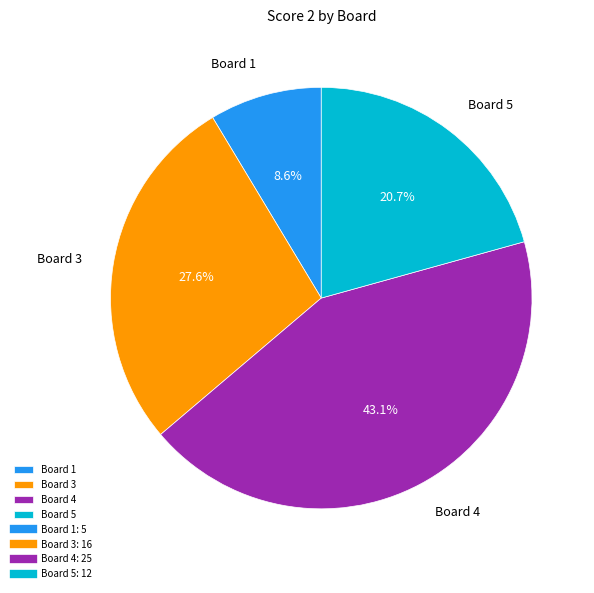

Does any single category account for the majority?

No